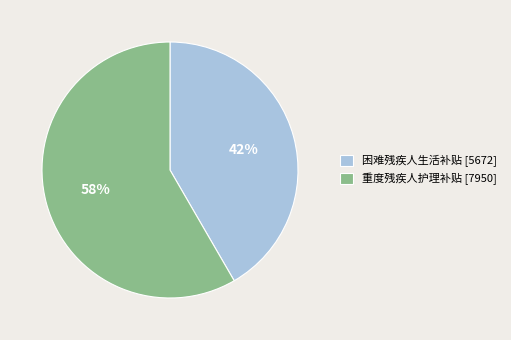

What percentage is the 困难残疾人生活补贴 slice, to the nearest percent?

42%